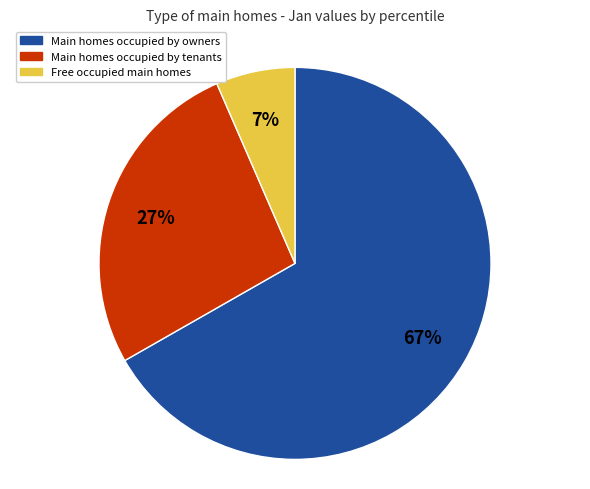

To the nearest percent, what is the average slice percentage?

33%